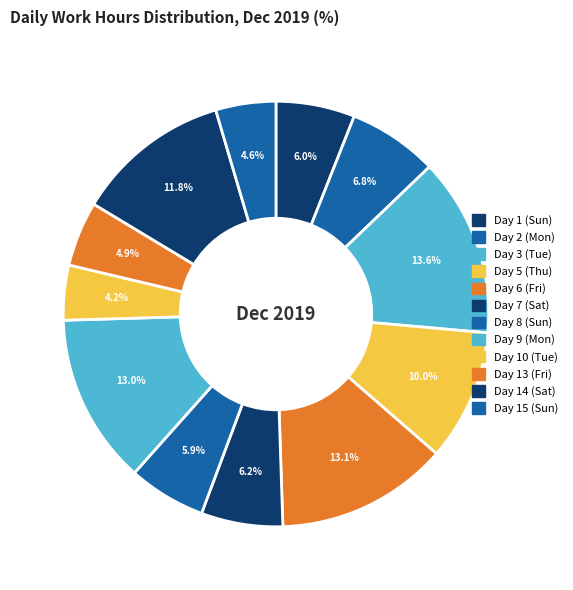

How many segments does this pie chart have?

12